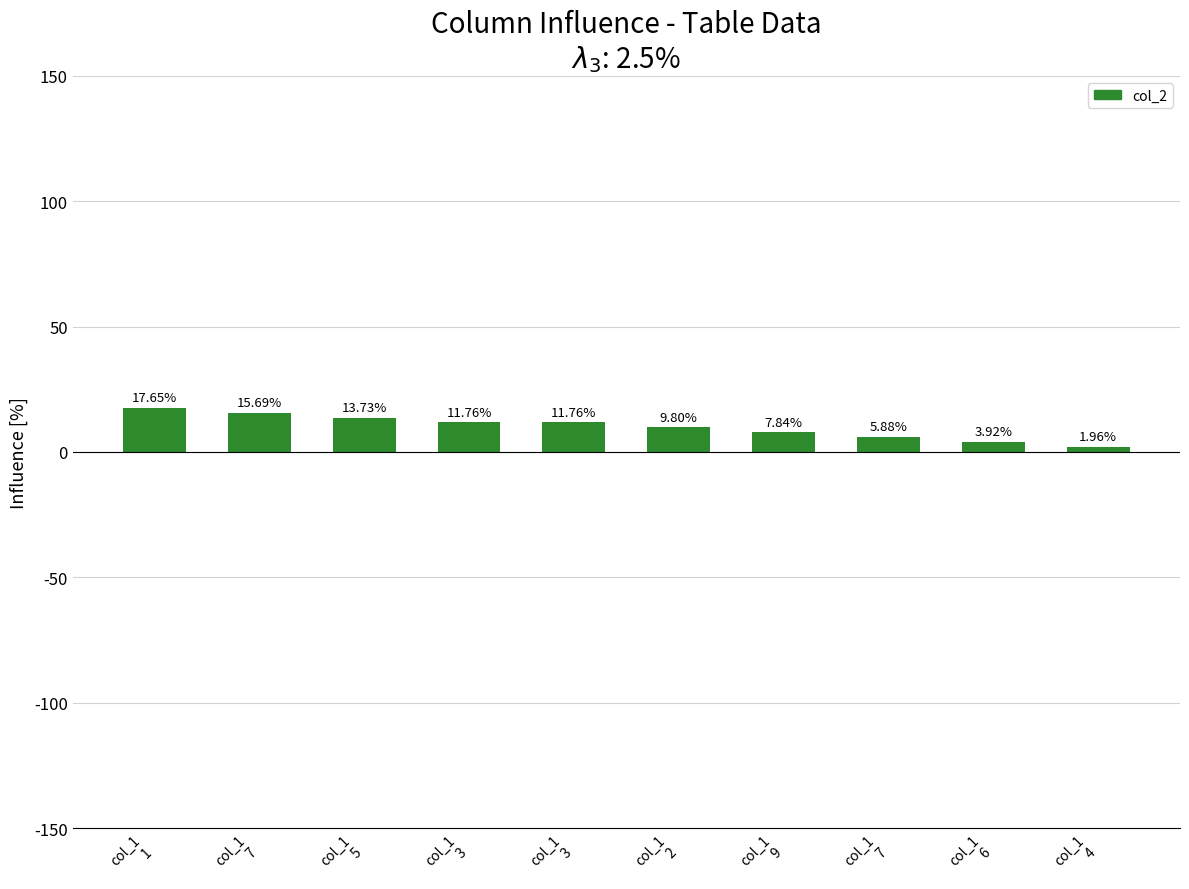

Does the chart contain any negative values?

No